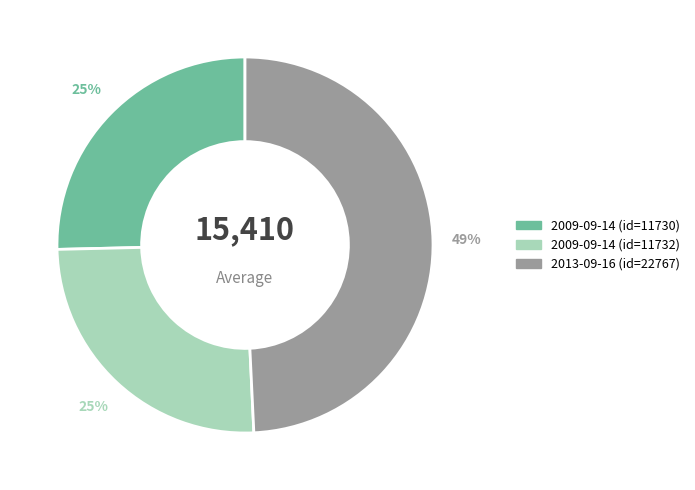

To the nearest percent, what is the average slice percentage?

33%